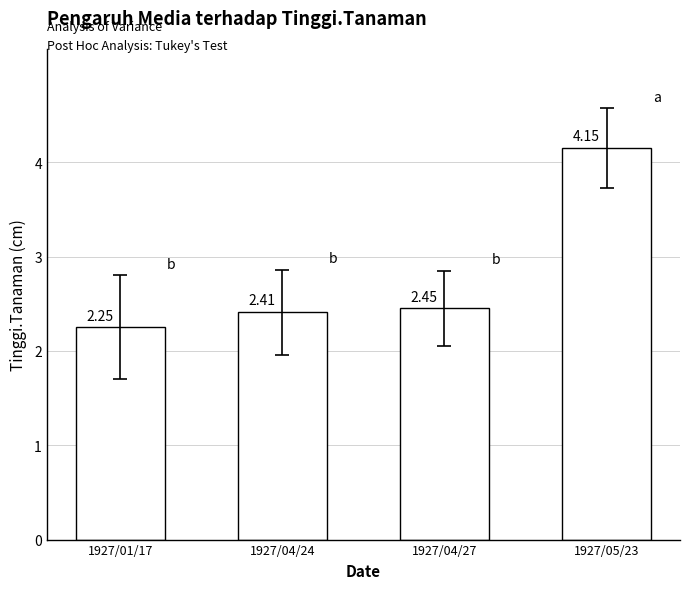

Which has a higher value, 1927/04/24 or 1927/04/27?

1927/04/27